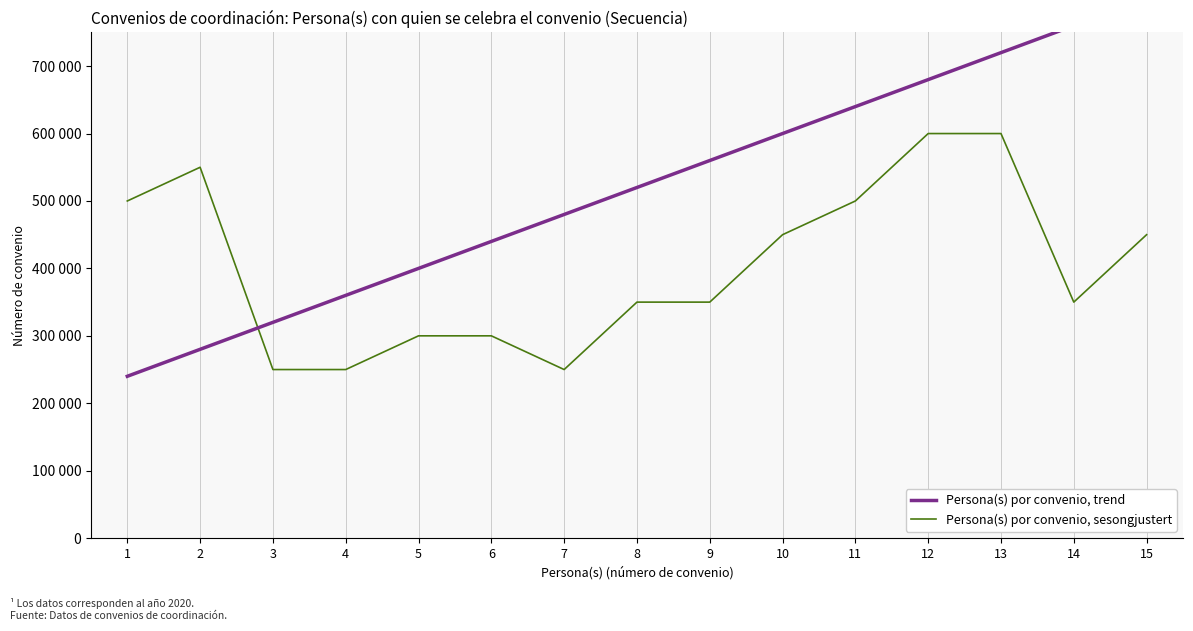

What is the maximum value shown in the chart?

800000